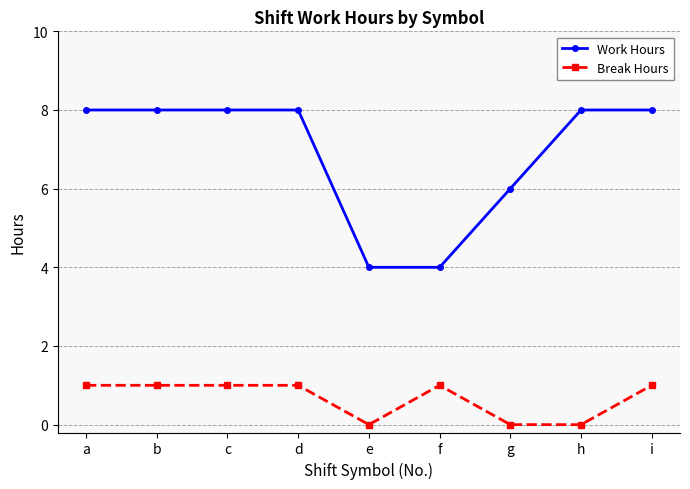

How many lines are shown in the chart?

2